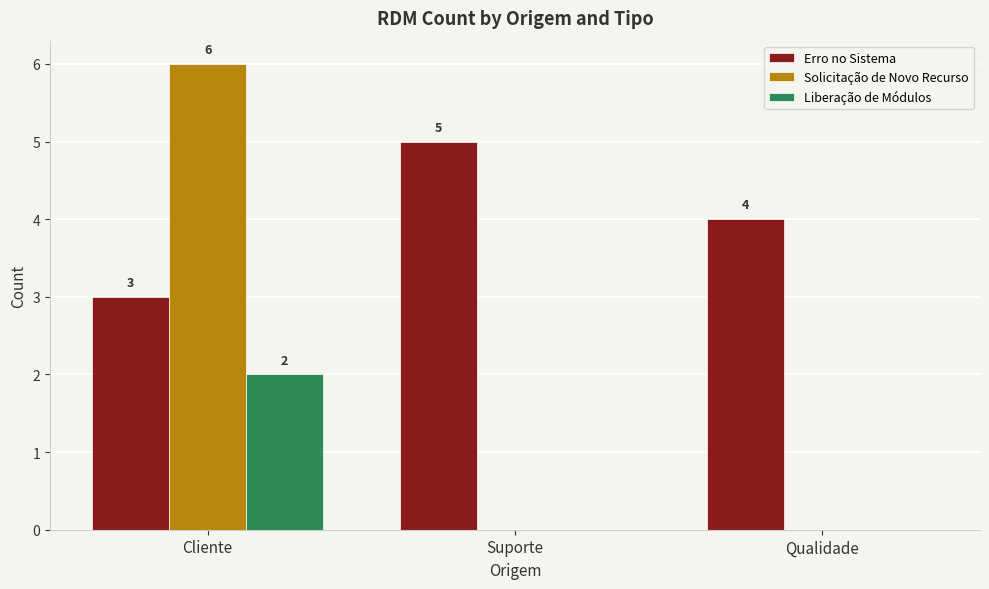

At which category is the sum across all series the highest?

Cliente